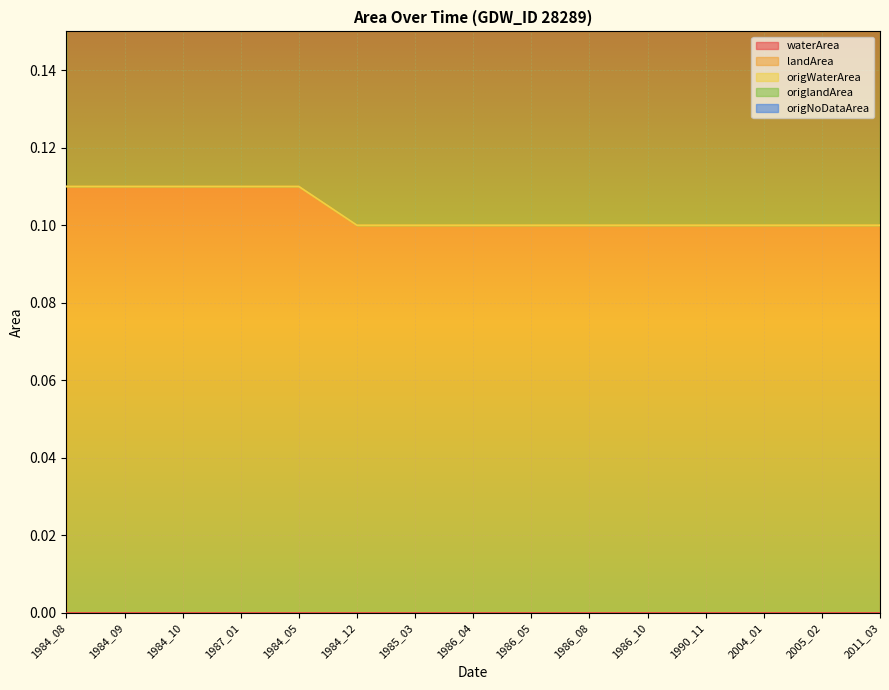

What is the sum of the landArea values at 1987_01 and 1984_10?

0.2